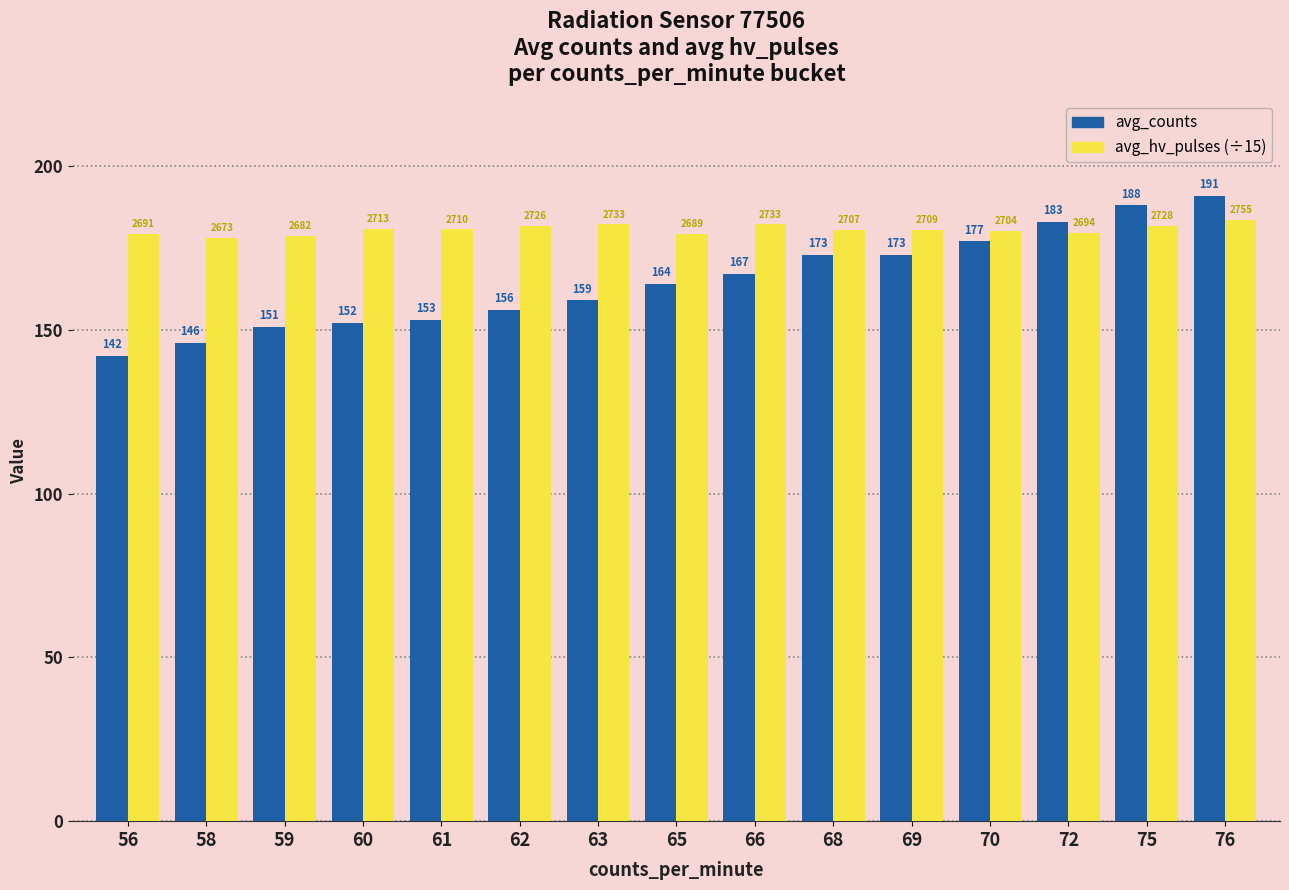

Which series has the largest range (max minus min)?

avg_counts